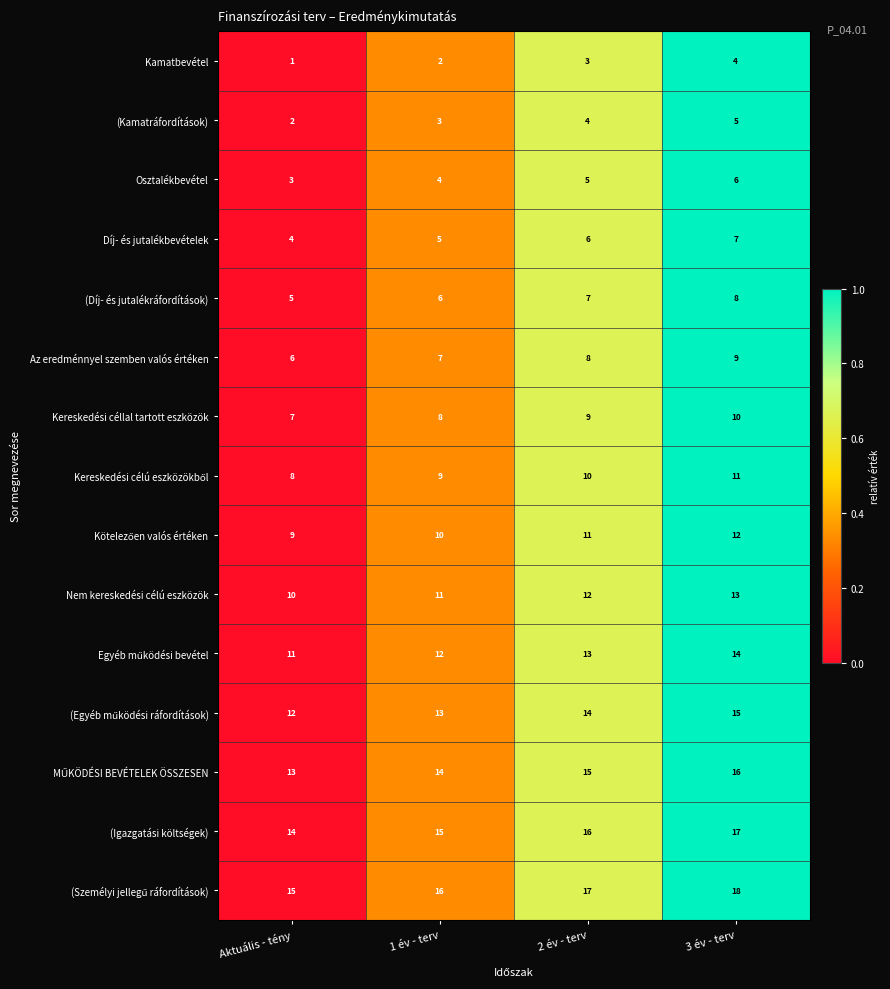

The value of Díj- és jutalékbevételek at 1 év - terv is 2. True or false?

False